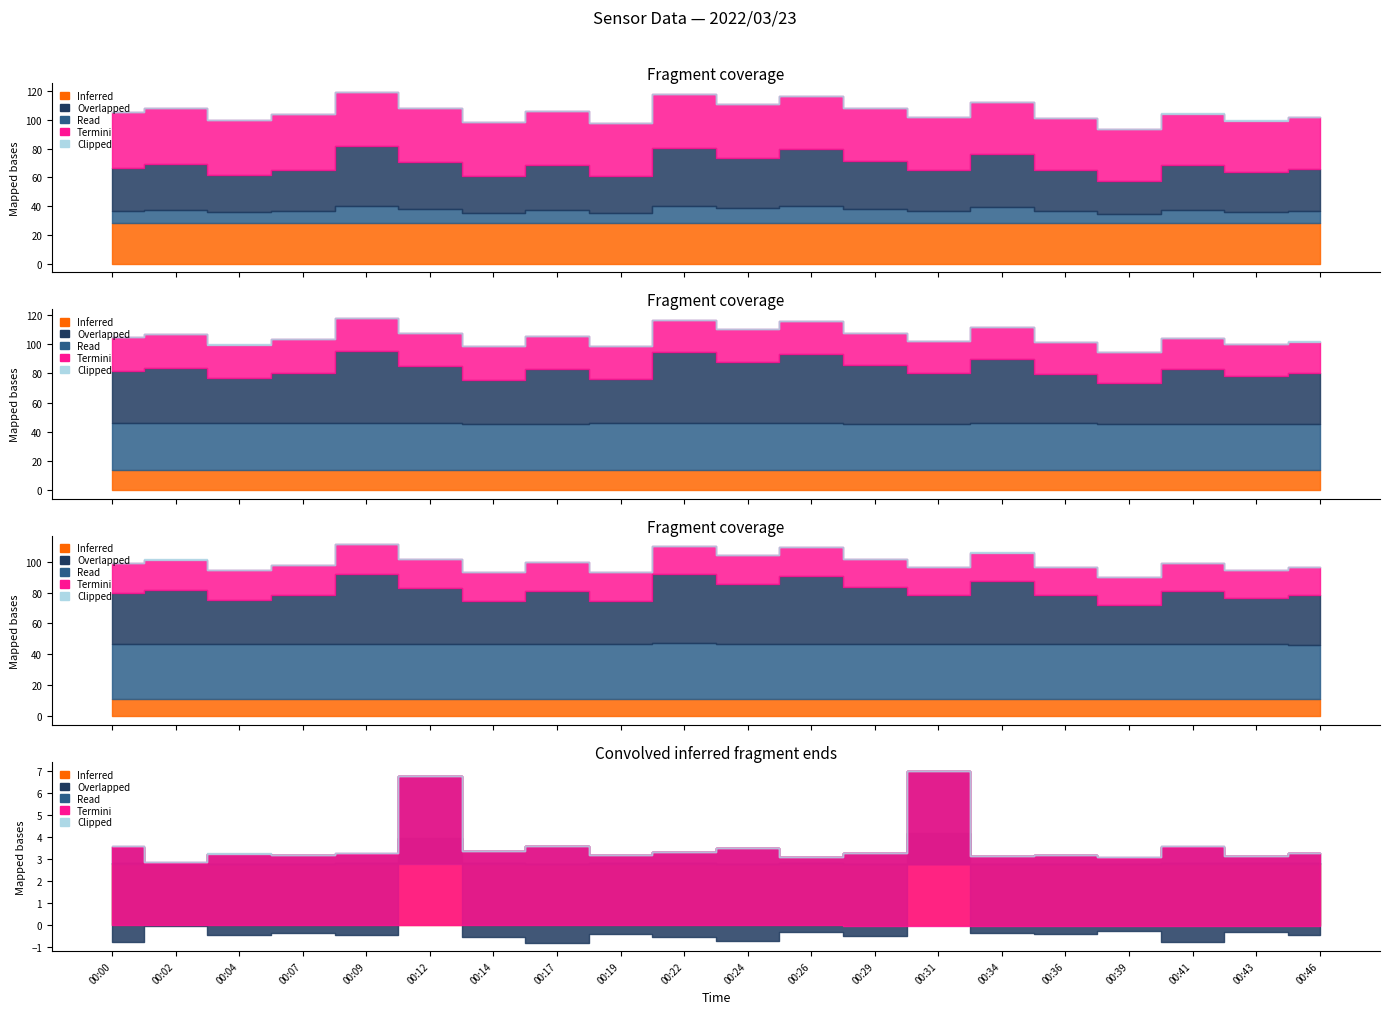

At which label does Termini reach its minimum?

00:41